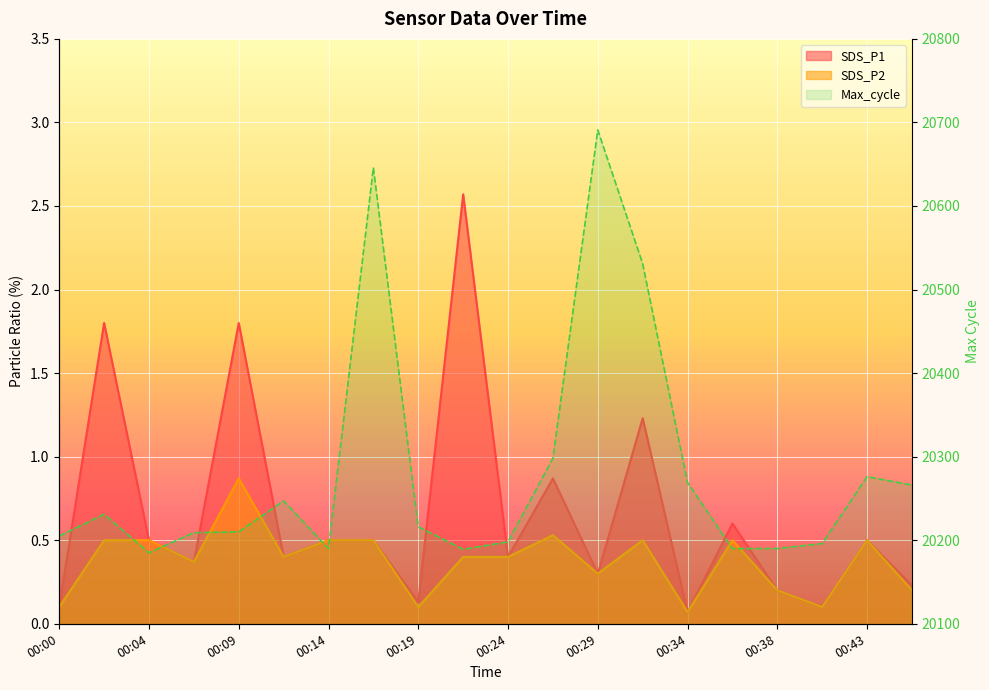

The SDS_P2 series shows 0.5 at 00:31. True or false?

True